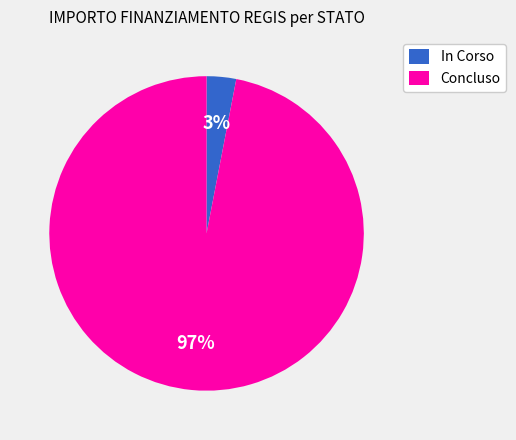

Which category has the smallest portion of the pie?

In Corso